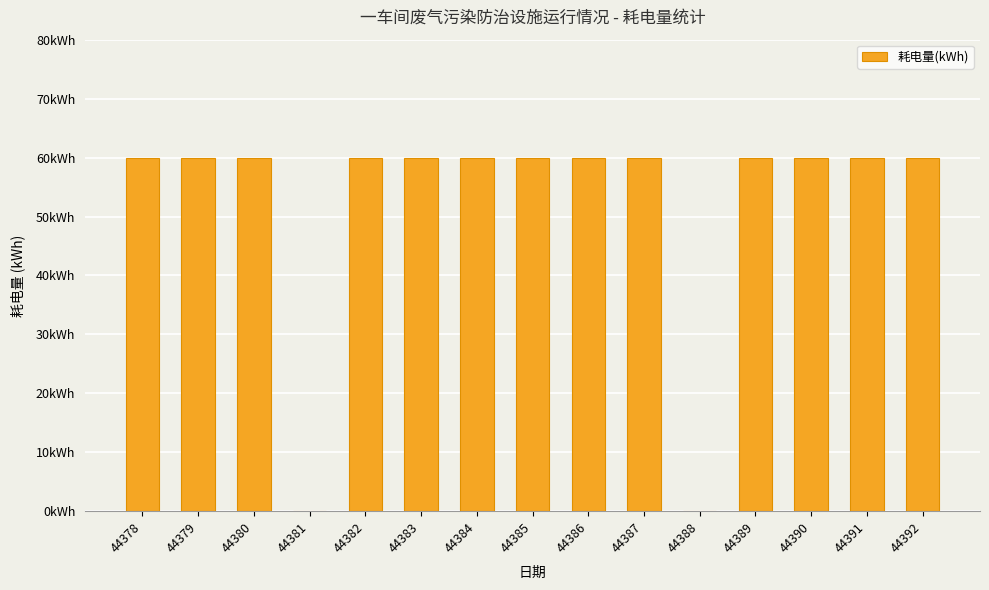

Are the bars horizontal?

No